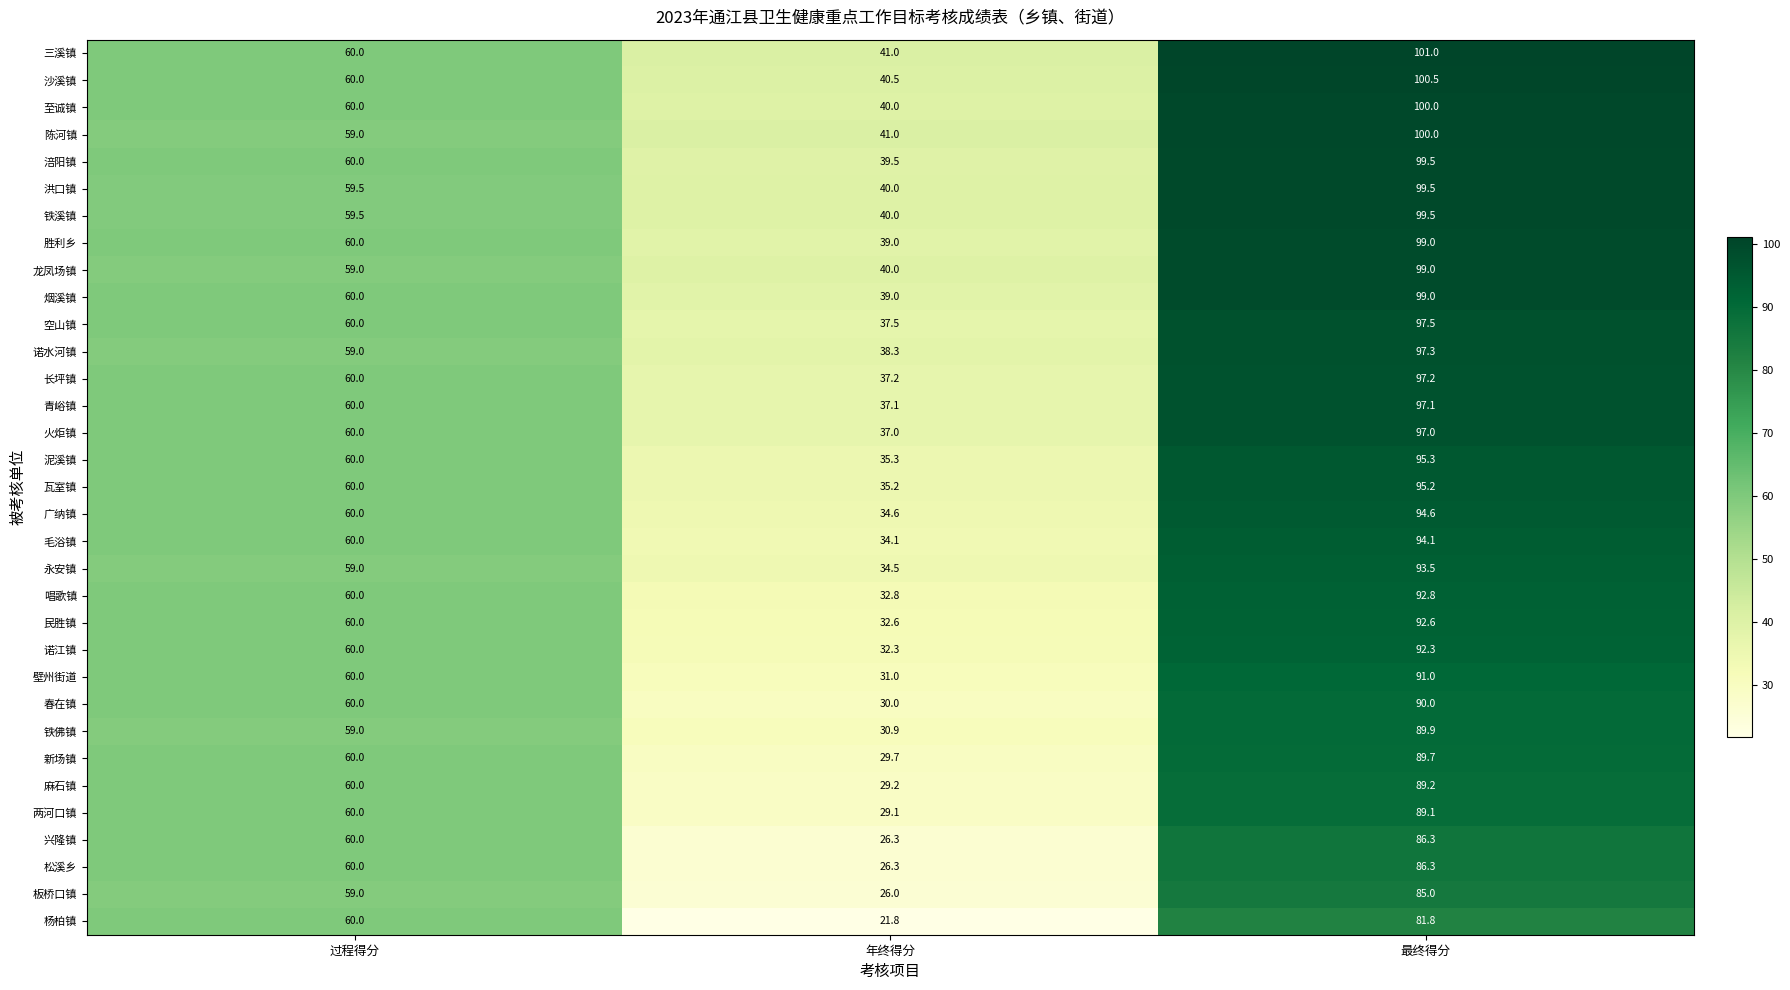

Which category has the lowest value in the 烟溪镇 series?

年终得分